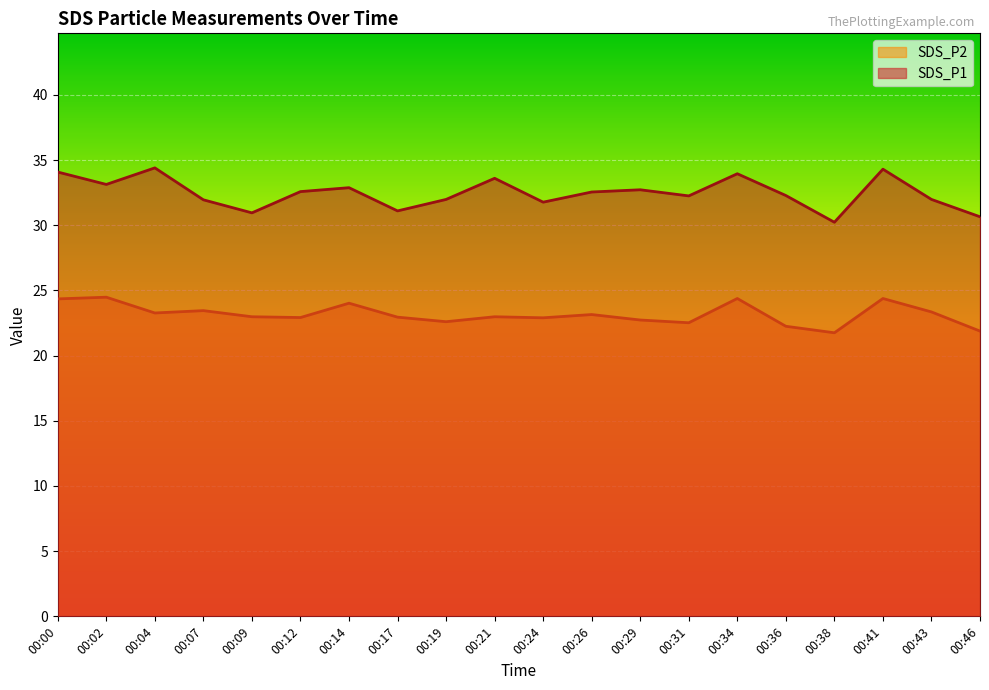

Where is the first local minimum for SDS_P1?

00:02